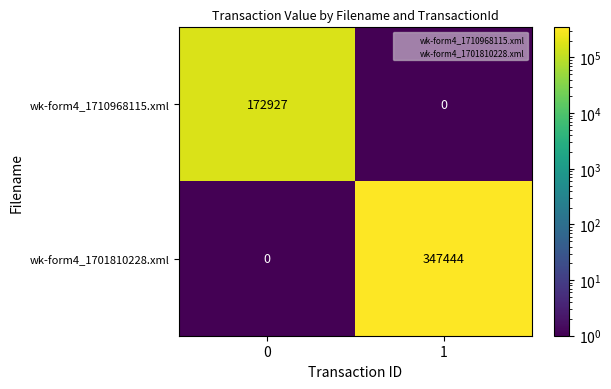

What is the total value across all series at 1?

347444